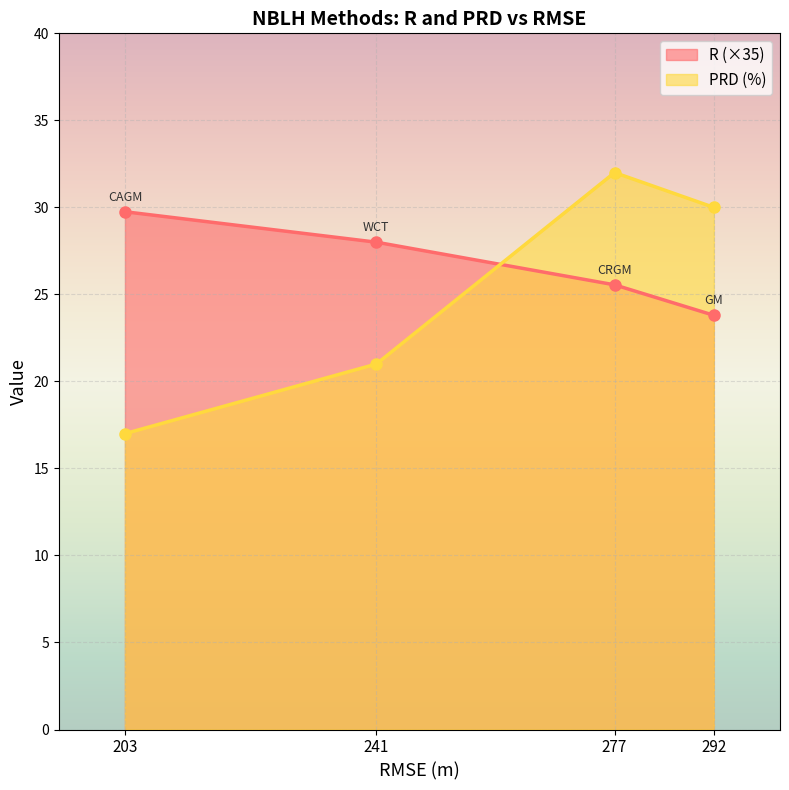

How many times do R (×35) and PRD (%) cross each other?

1